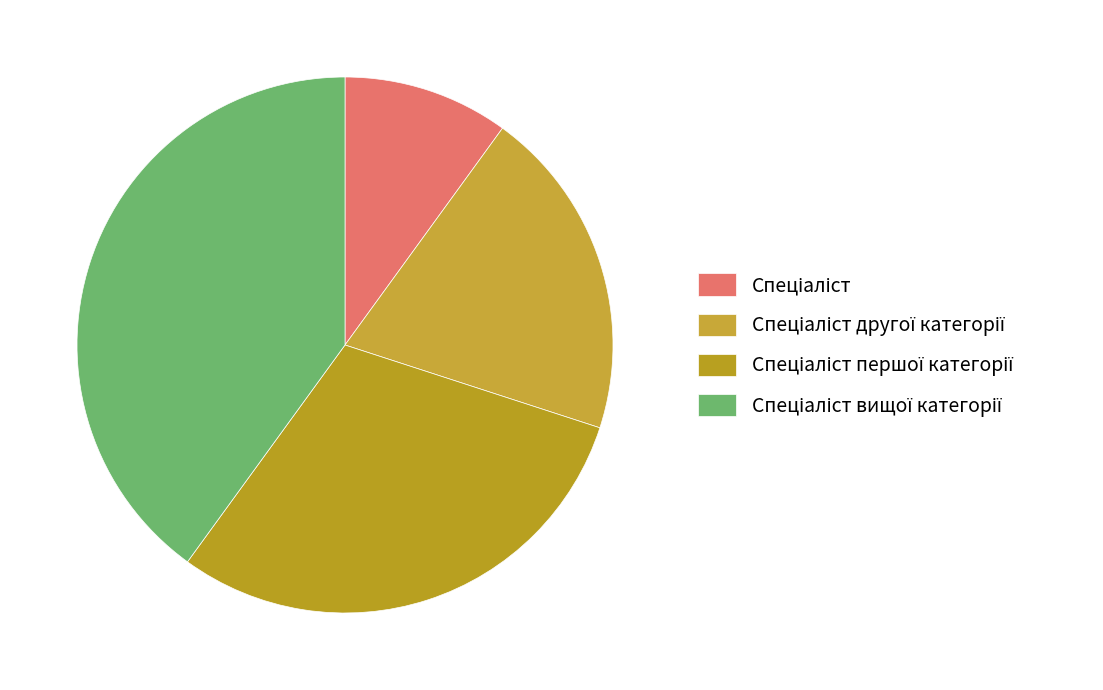

Approximately how many times larger is the value at Спеціаліст першої категорії compared to Спеціаліст?

3.0